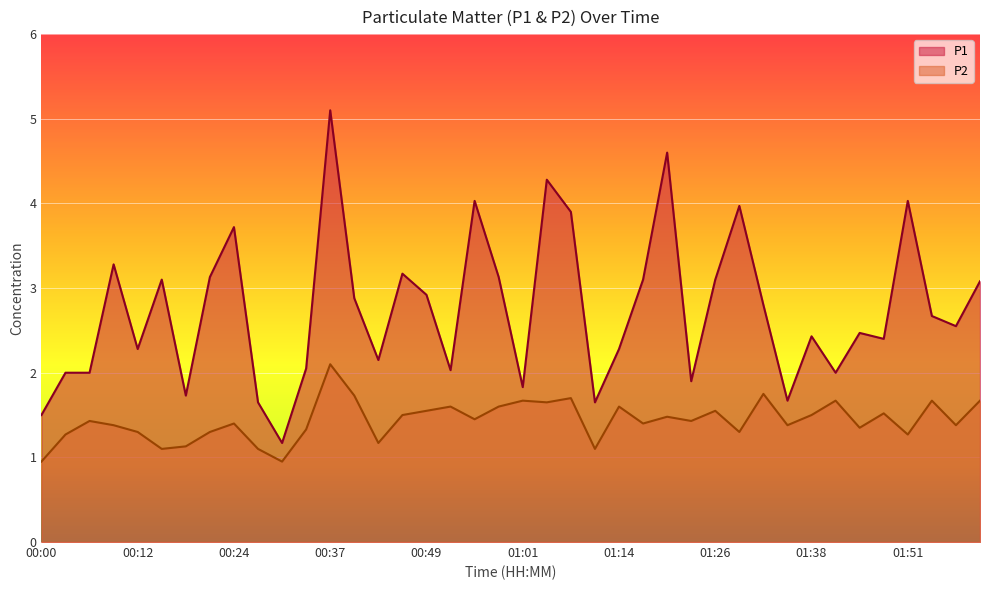

List the series in order of their overall mean, highest first.

P1, P2